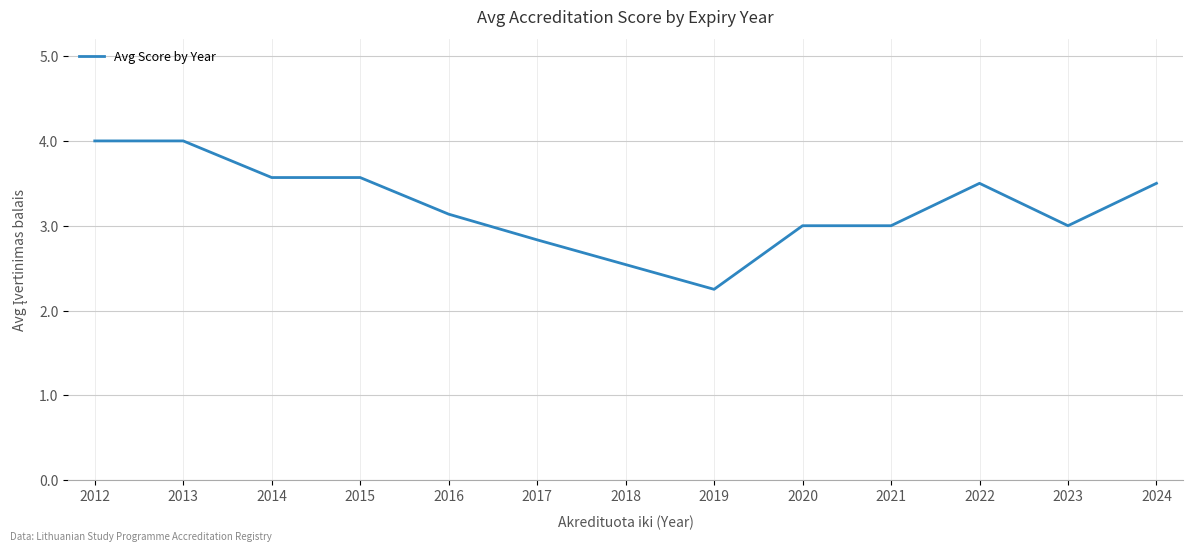

Between 2020 and 2012, which is larger?

2012